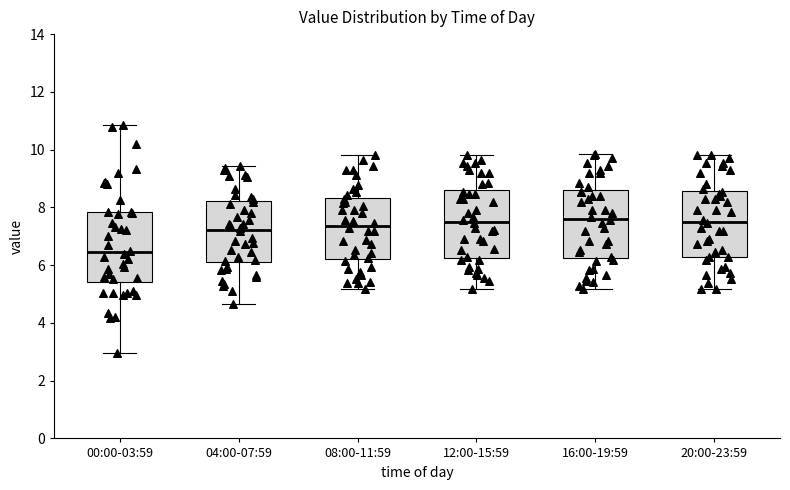

Which box's median line is the lowest?

00:00-03:59